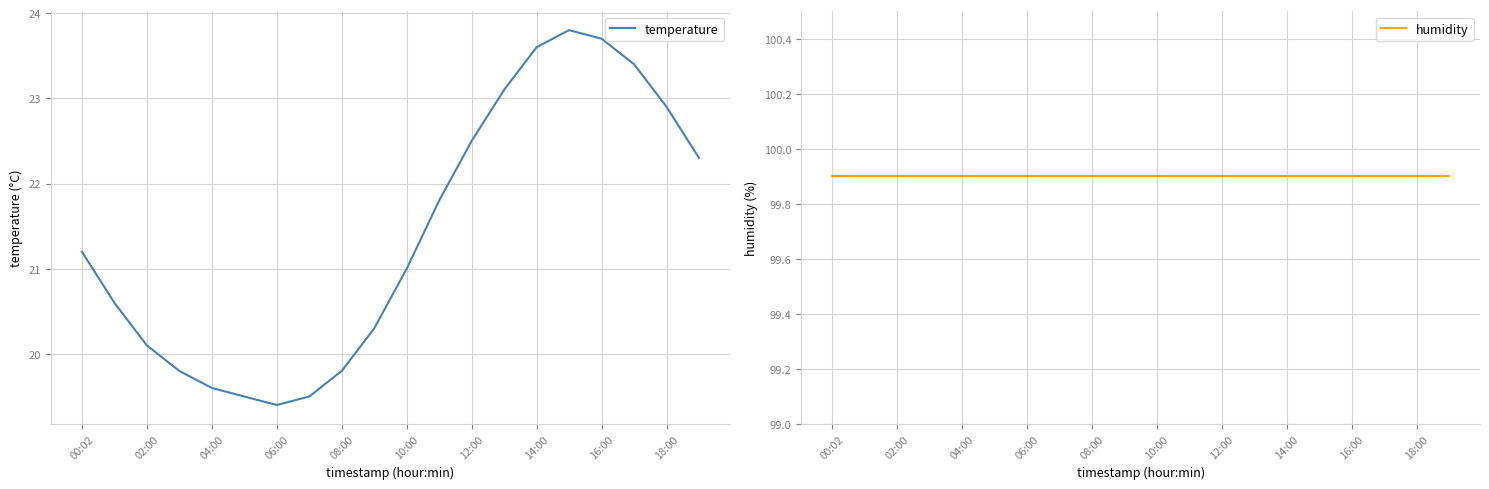

True or false: humidity and temperature cross at least once.

False